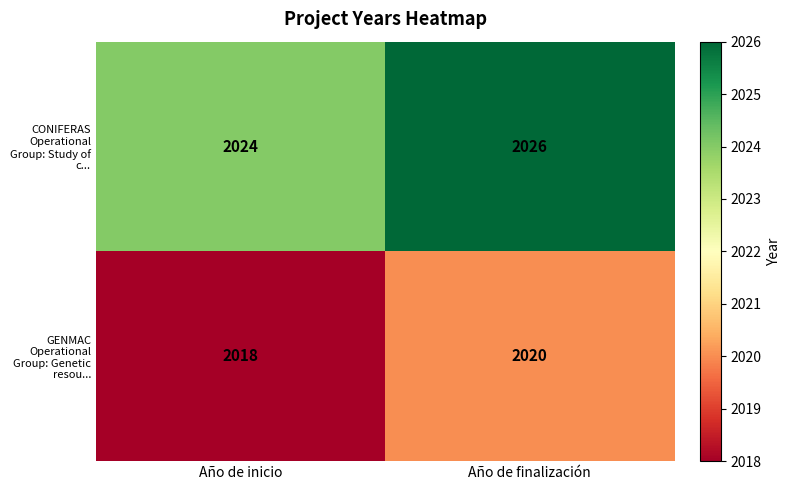

Reading left to right, list all the values displayed in this chart.

CONIFERAS Operational Group: Study of c...: Año de inicio=2024	Año de finalización=2026
GENMAC Operational Group: Genetic resou...: Año de inicio=2018	Año de finalización=2020